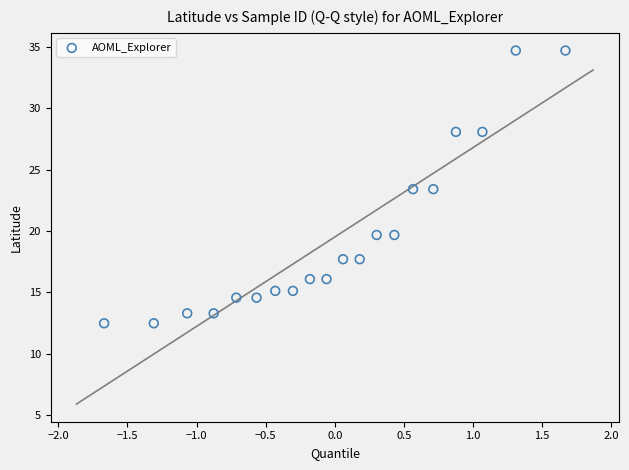

What is the range of Y values (max minus min)?

22.2